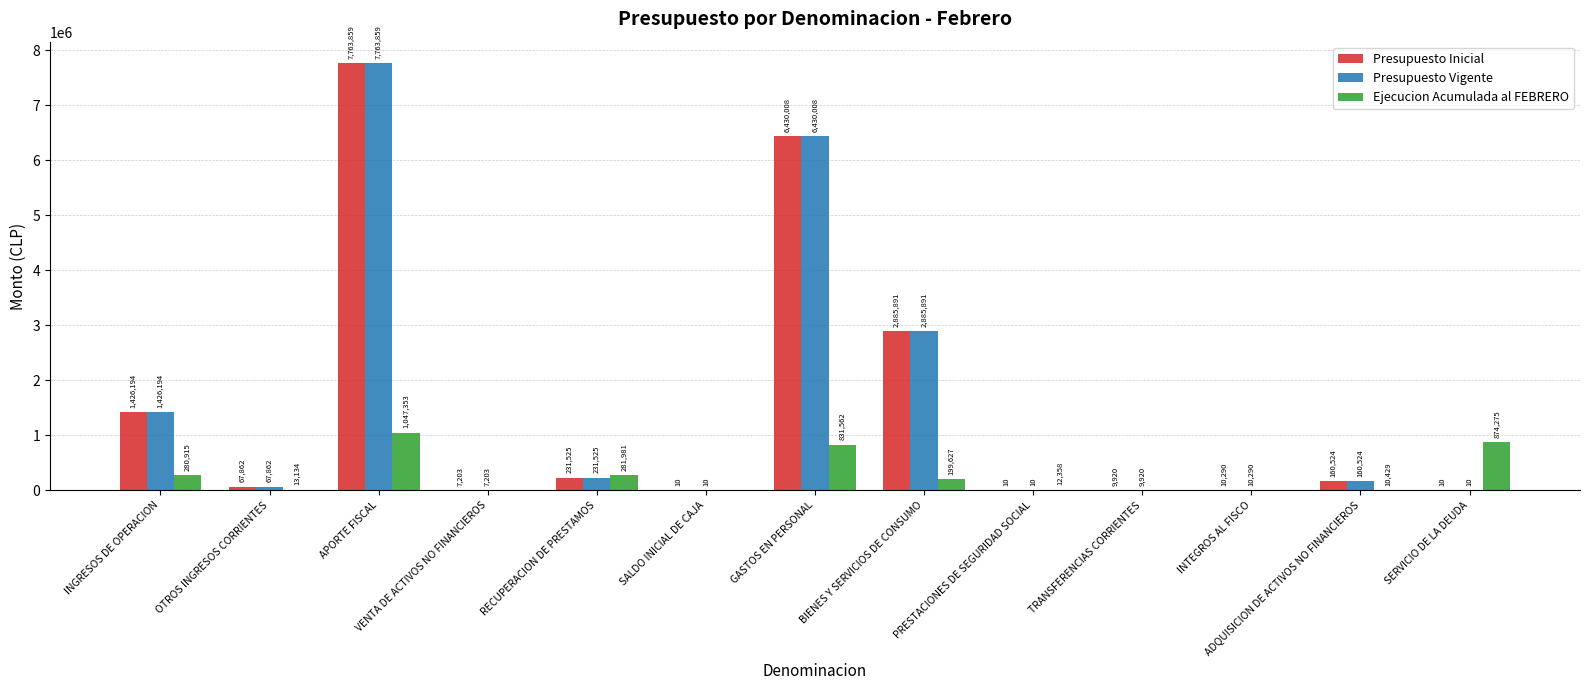

Which category has the highest value in the Presupuesto Vigente series?

APORTE FISCAL